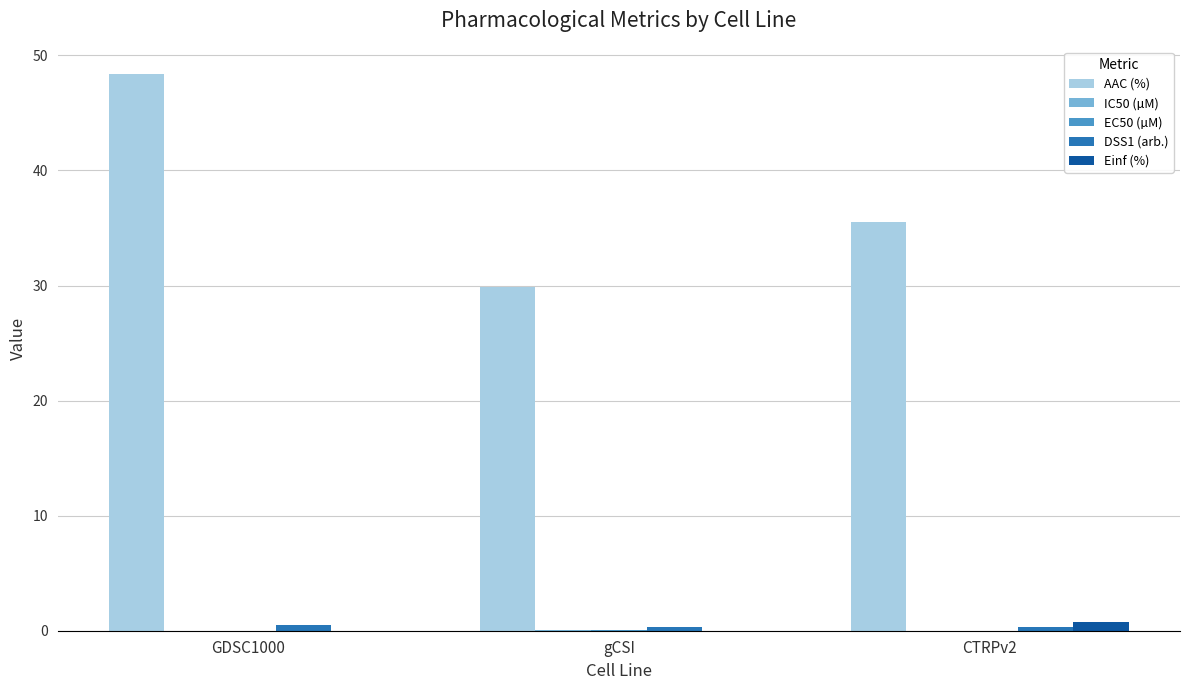

Between gCSI and CTRPv2, which series saw the biggest shift?

AAC (%)